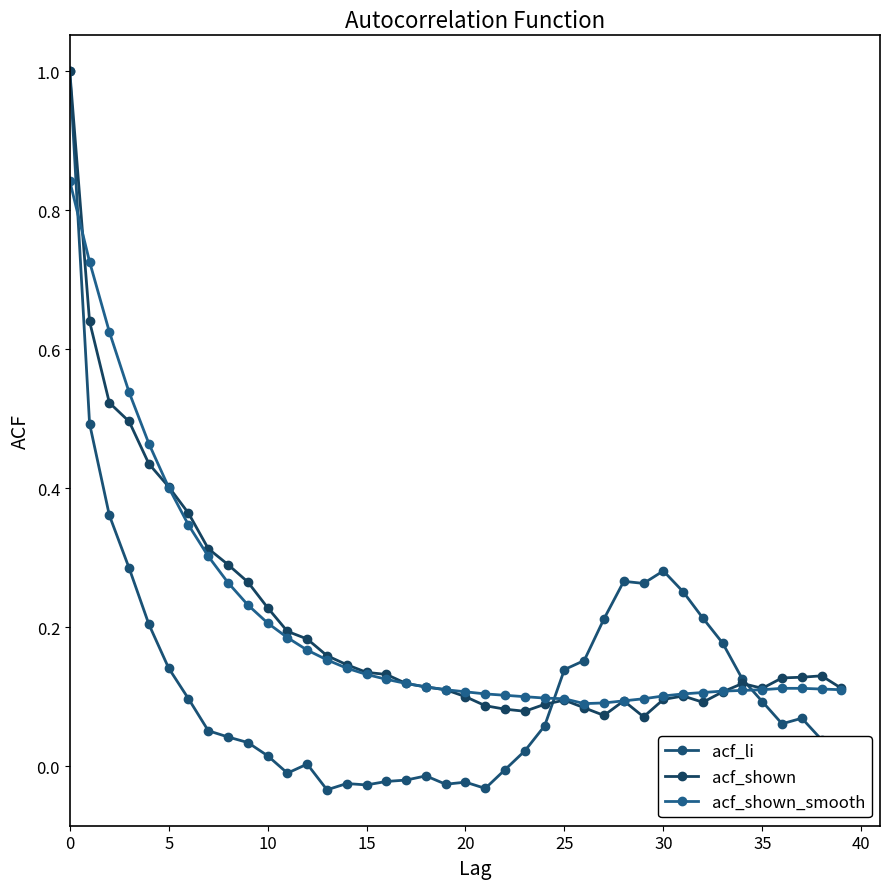

Count the number of categories in the chart.

40